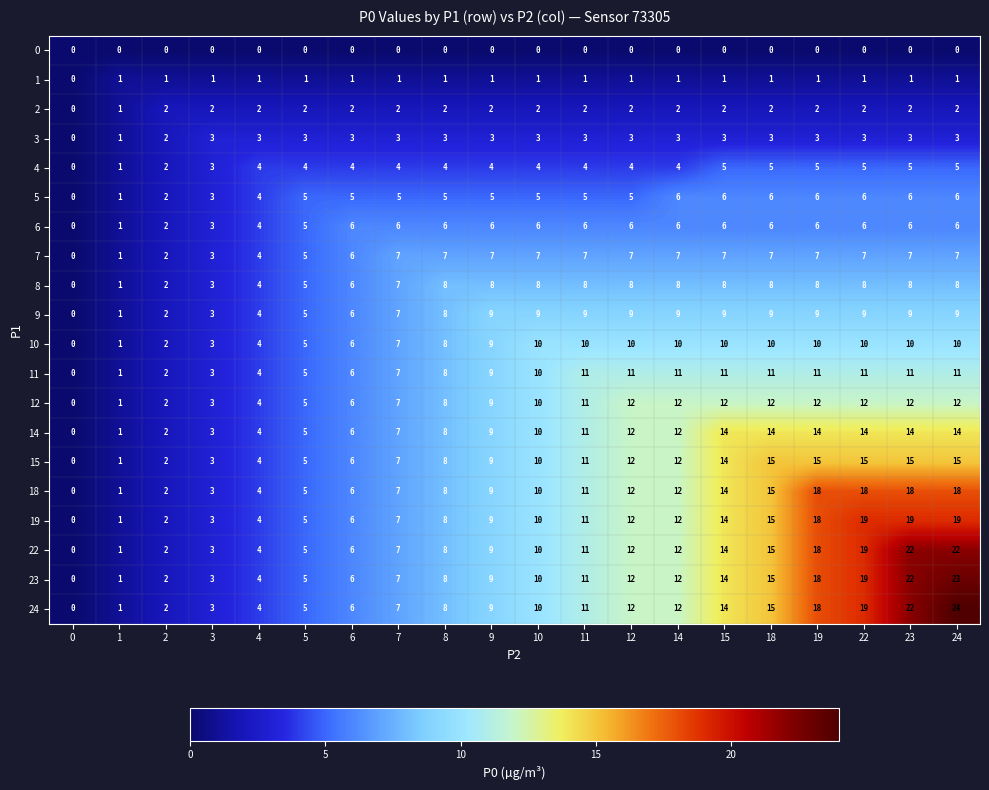

Count the number of categories in the chart.

20